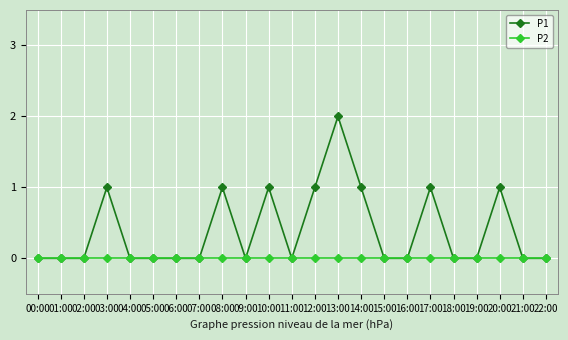

Rank the series by their average value, from lowest to highest.

P2, P1